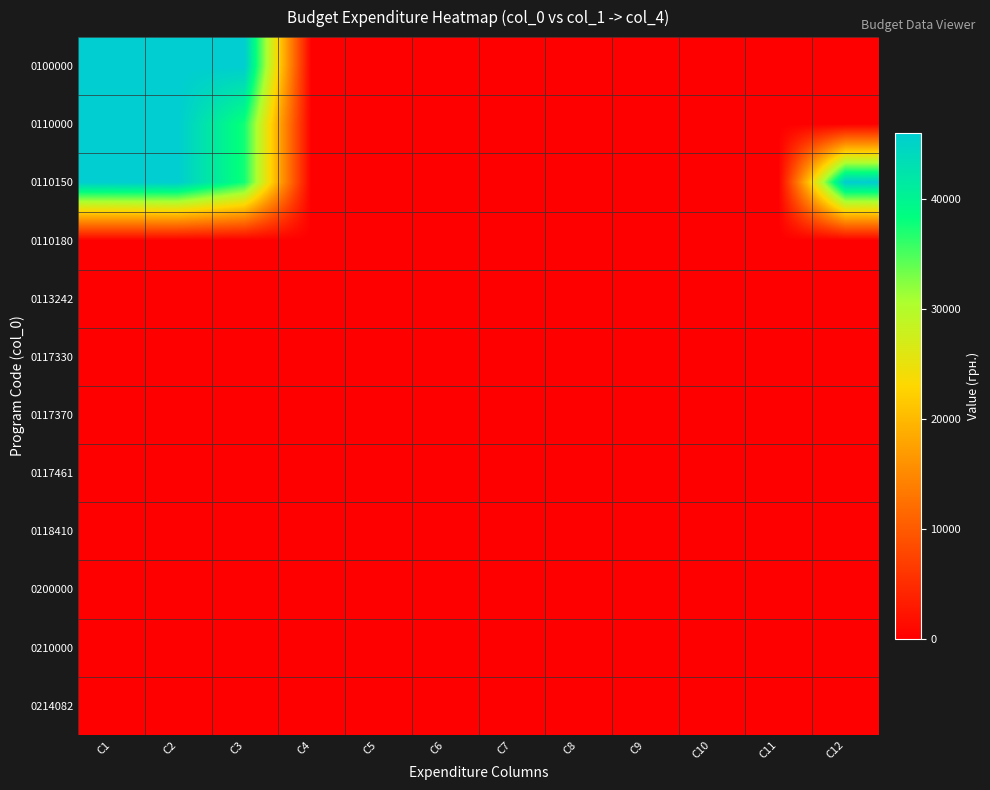

Which label corresponds to the smallest value in the chart?

C4